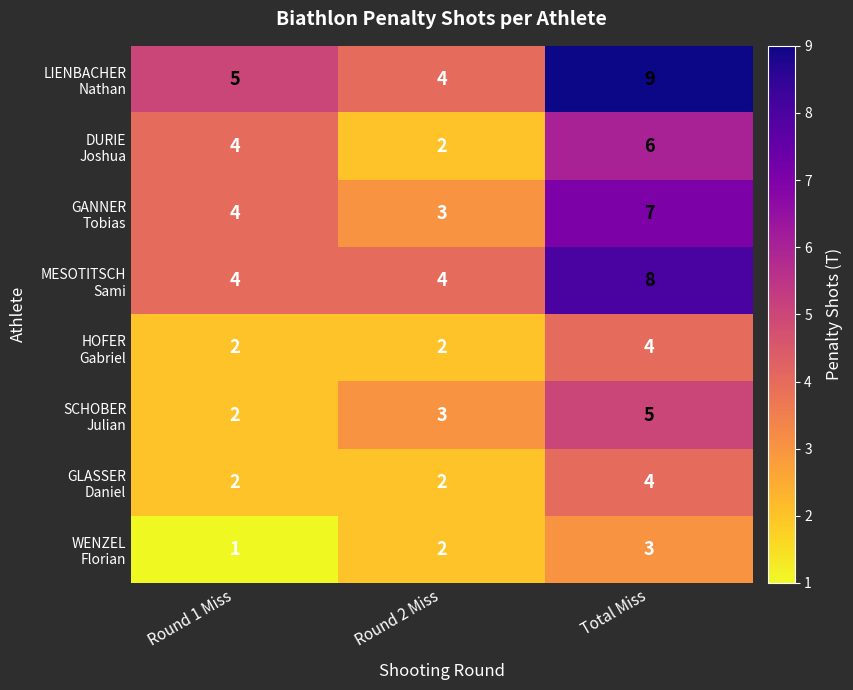

At which category does the chart reach its minimum across all series?

Round 1 Miss